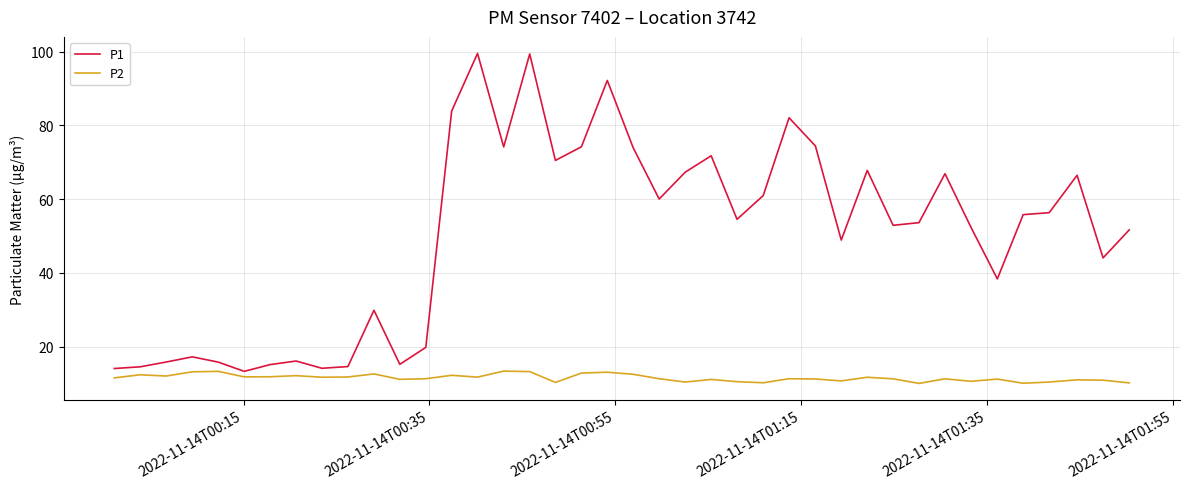

Which series has the largest total across all categories?

P1